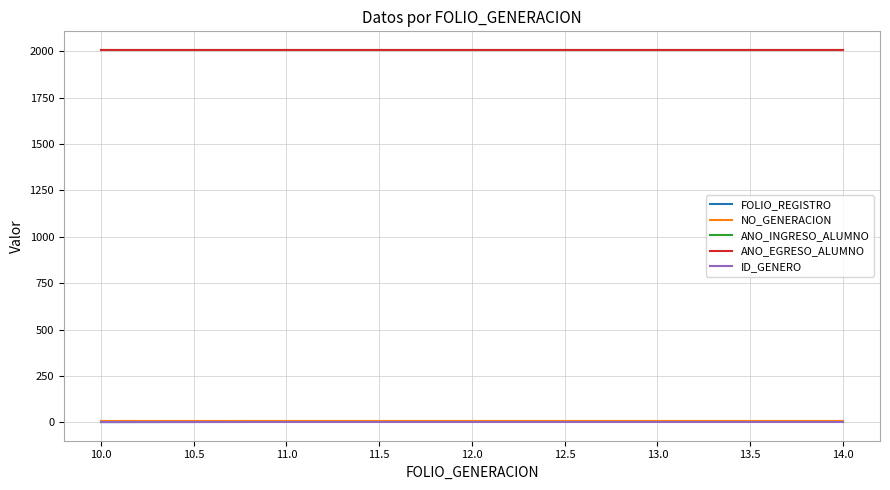

Is the value of ANO_EGRESO_ALUMNO at 14.0 greater than the value of FOLIO_REGISTRO at 11.0?

Yes